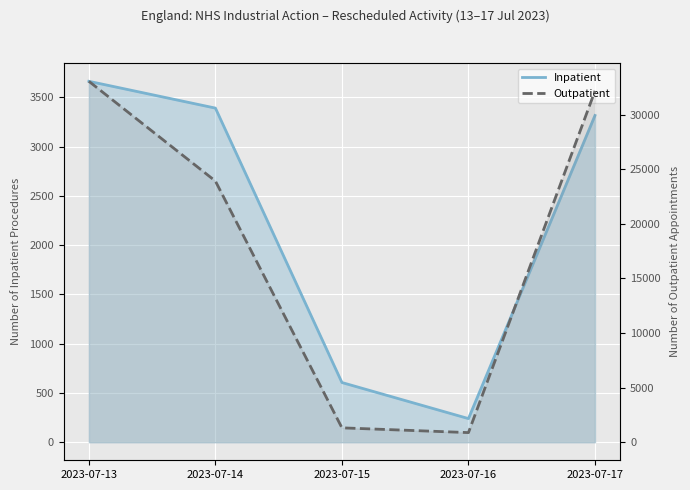

How many lines are shown in the chart?

2